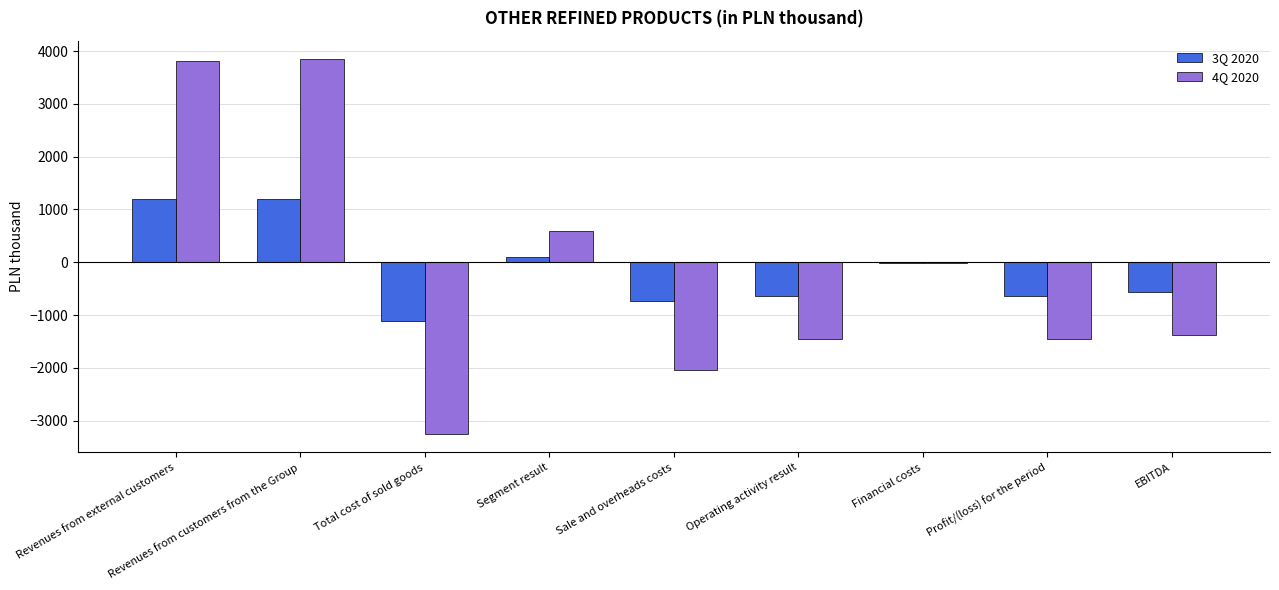

How many data points does each series have?

9